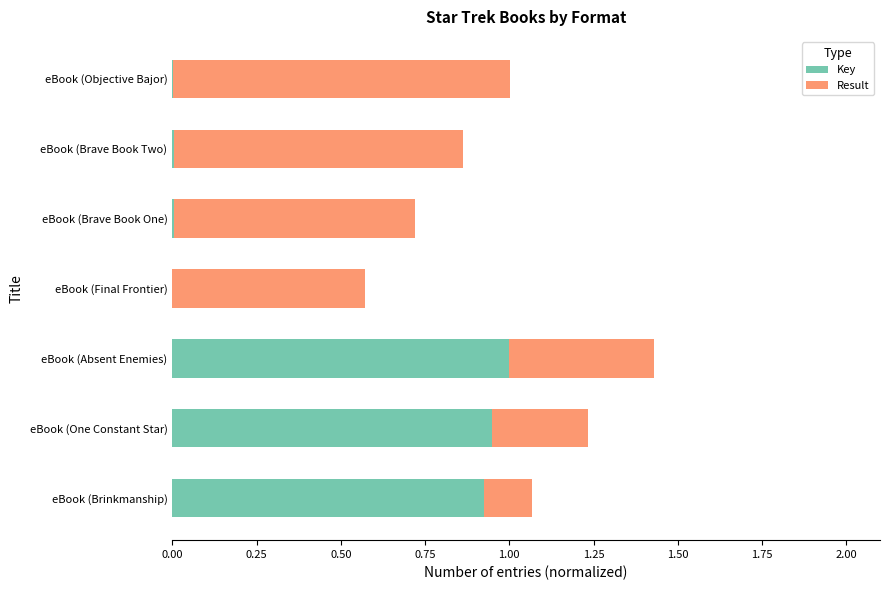

True or false: Key has a value of 1.6 at eBook (Absent Enemies).

False